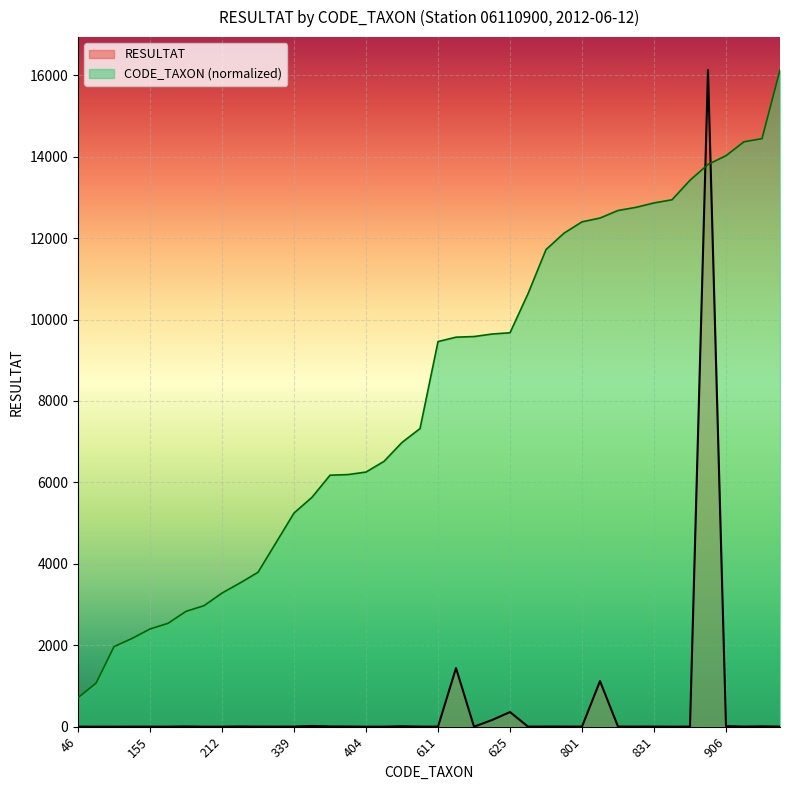

Which series has the largest total across all categories?

CODE_TAXON (normalized)